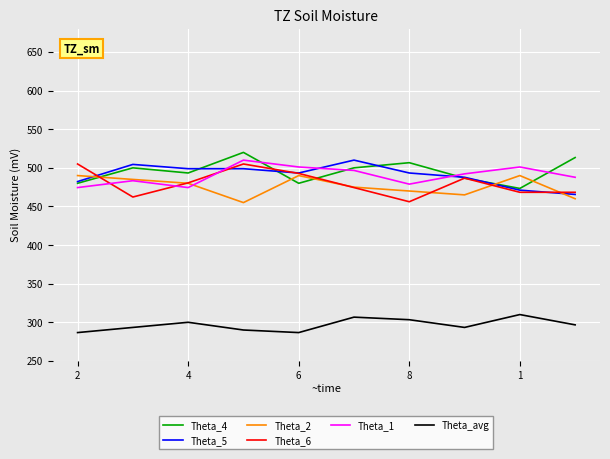

Count the number of categories in the chart.

10